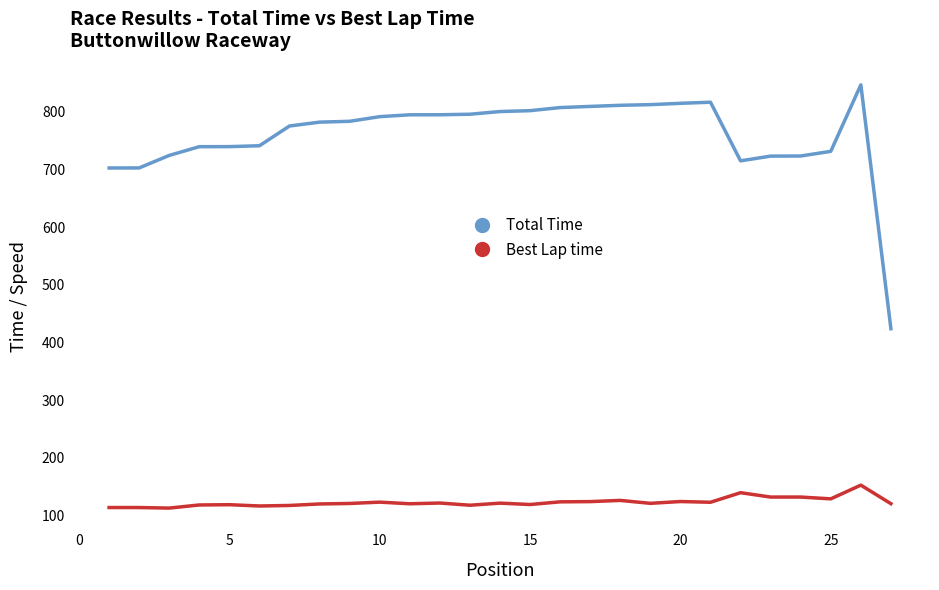

Which series has the largest total across all categories?

Total Time